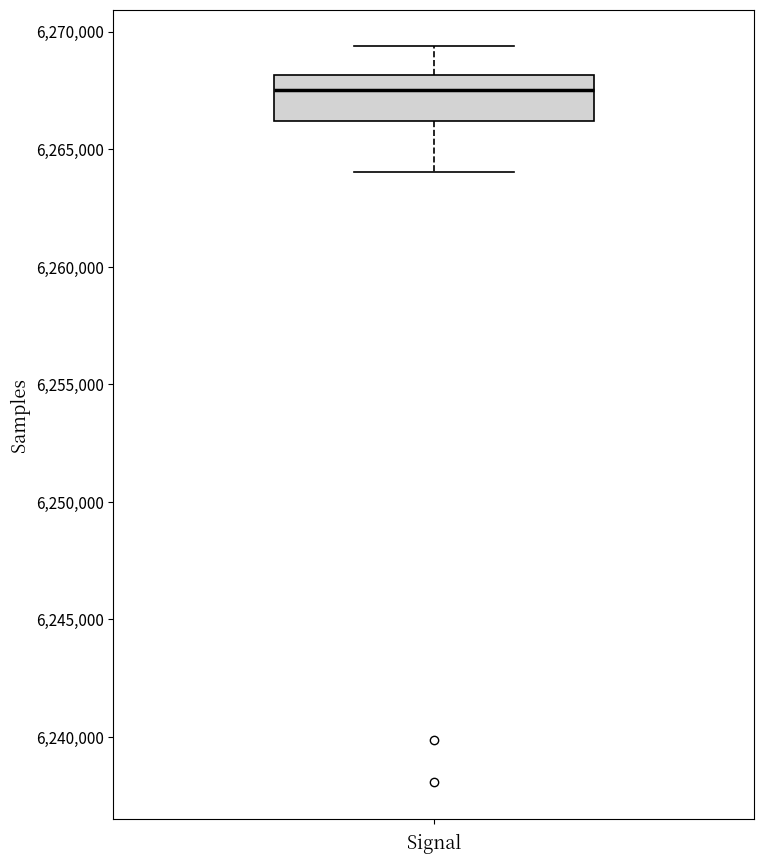

Where does the median line of the box sit on the y-axis? The values are not printed on the chart, so give them approximately, as read against the axis.

6267500